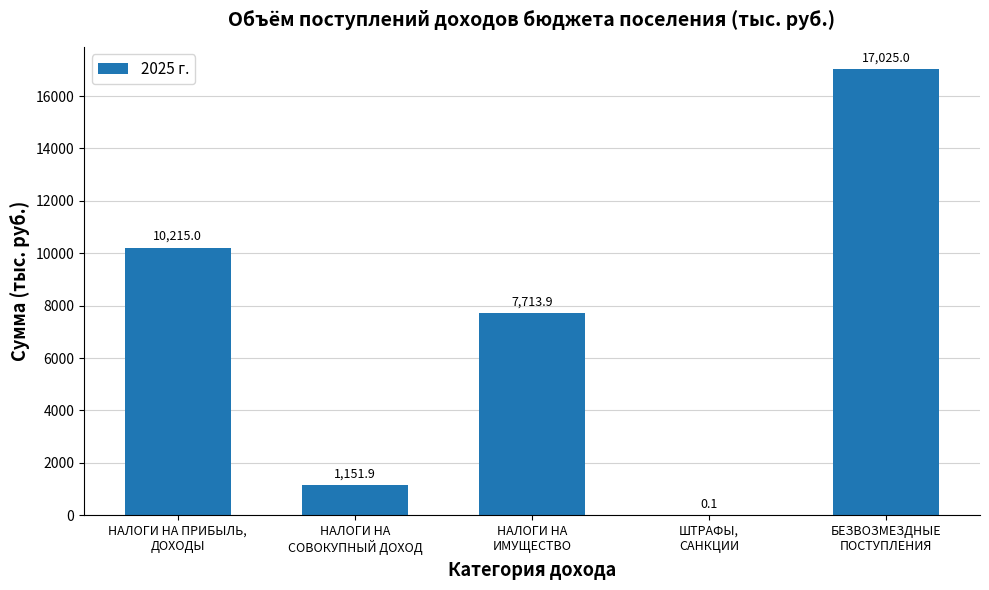

What is the greatest value displayed?

17025.0